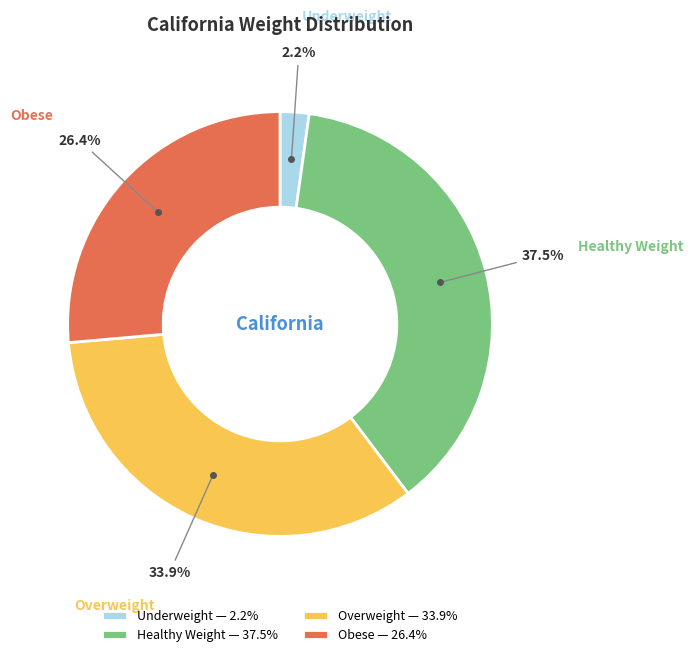

The Overweight slice represents 34% of the pie. True or false?

True